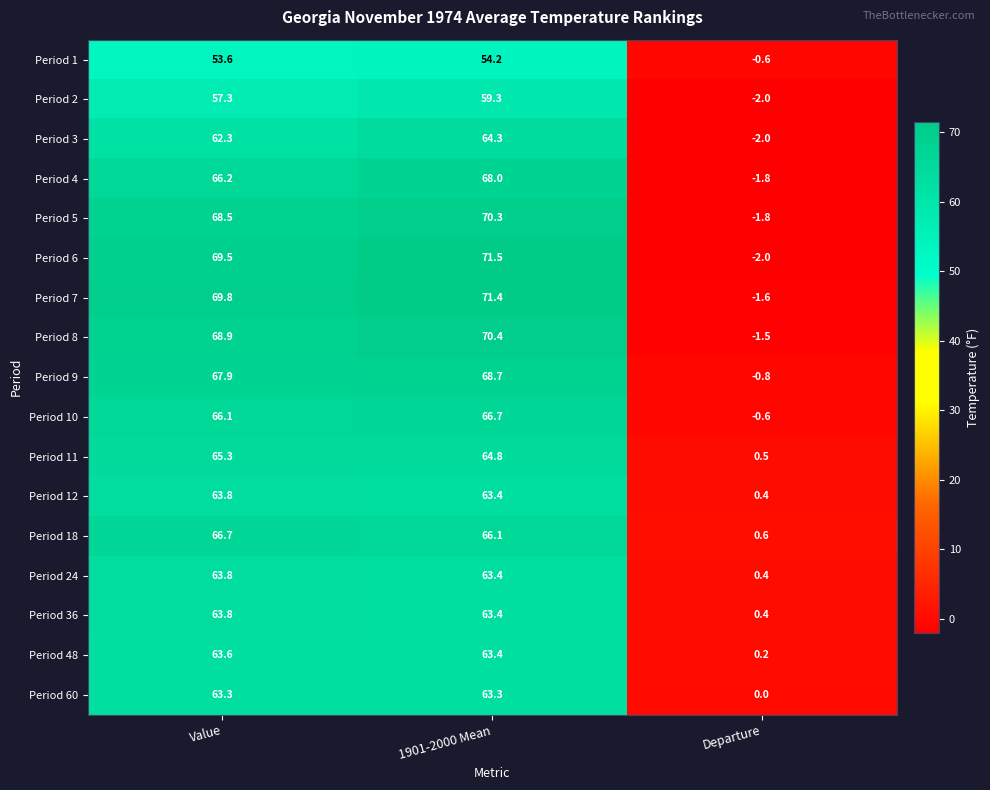

What is the total value across all series at Value?

1100.4